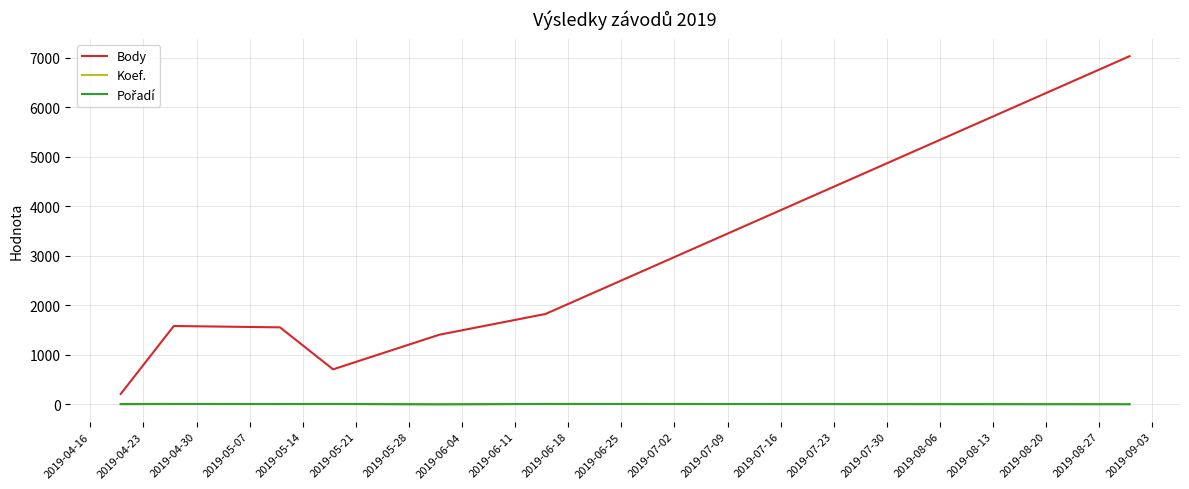

Which series has the largest range (max minus min)?

Body